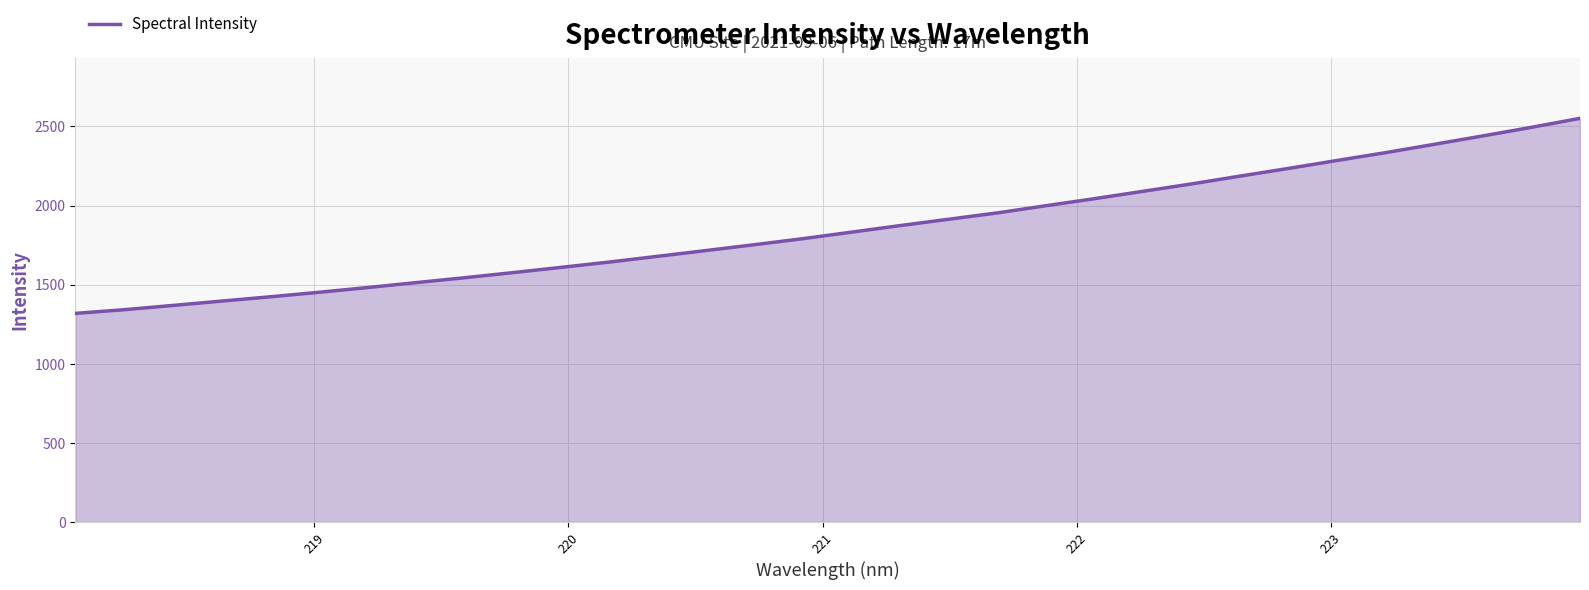

What is the minimum value shown in the chart?

1318.5